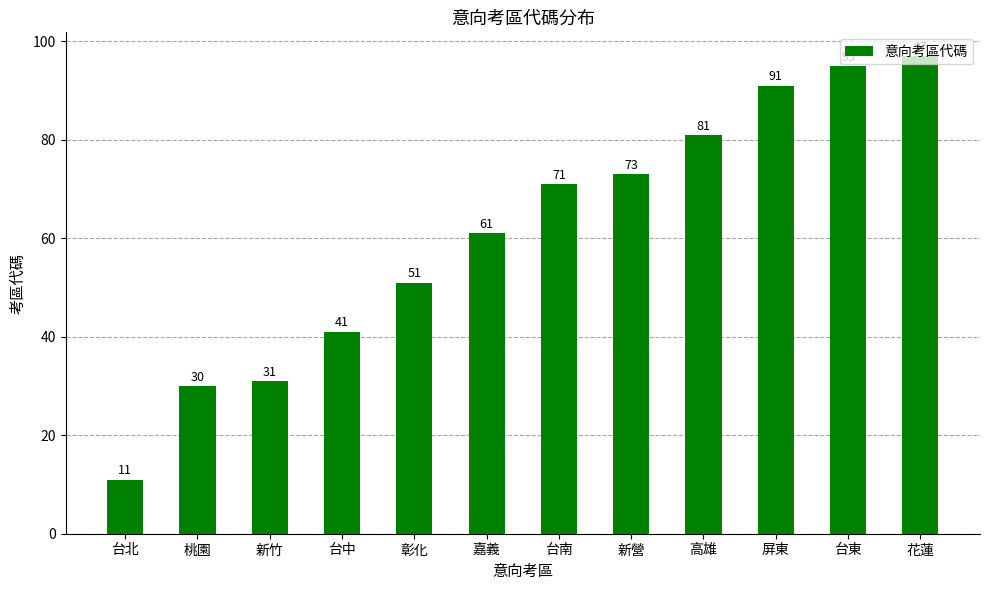

Is it true that the value at 高雄 is 81?

True